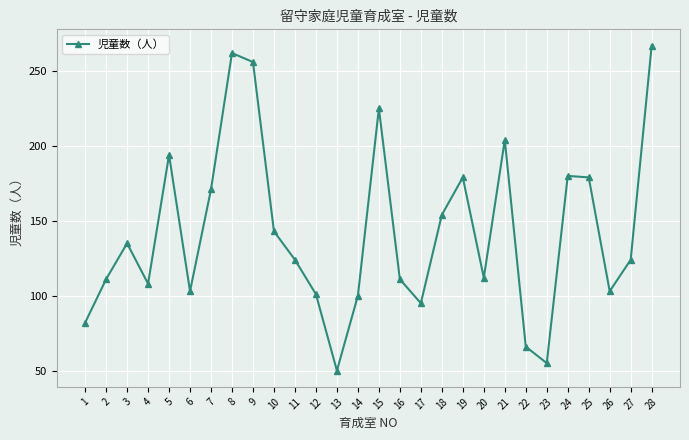

At which category does the data reach its first local peak?

3